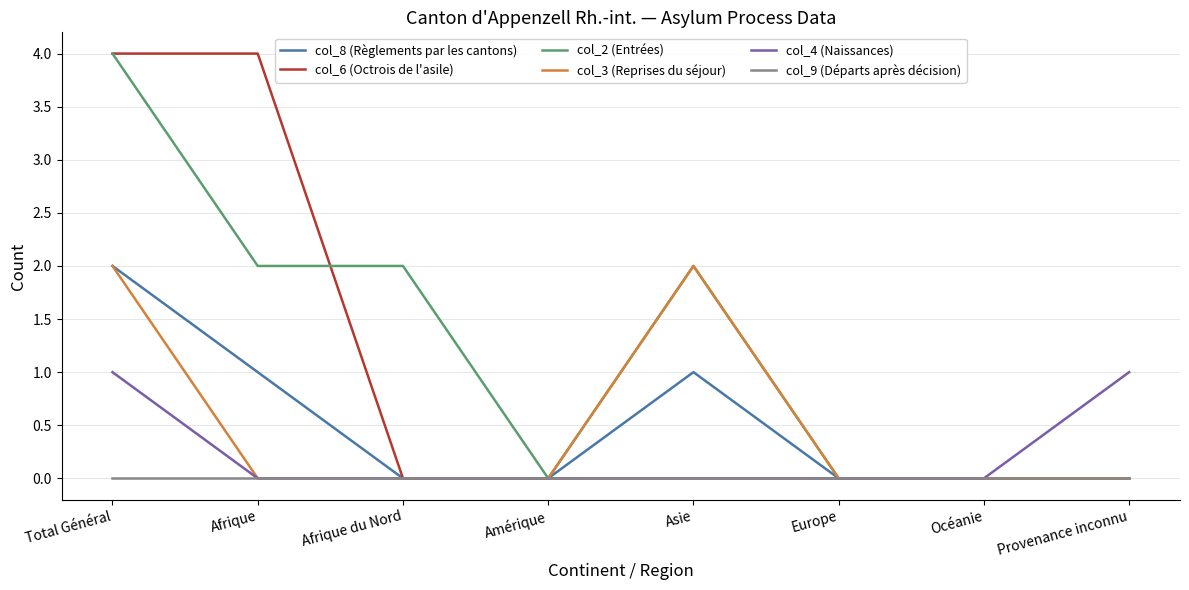

What is the highest value of the col_3 (Reprises du séjour) series?

2